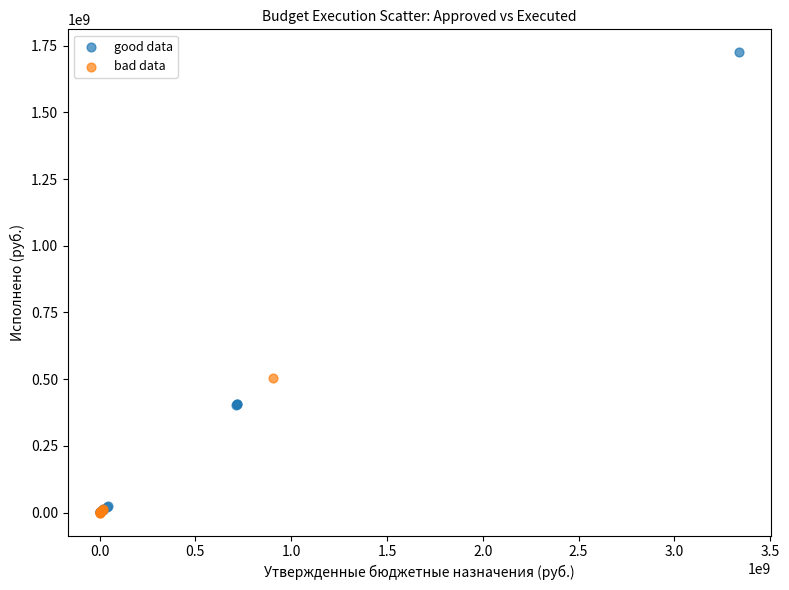

Which series has the largest Y range (max minus min)?

good data